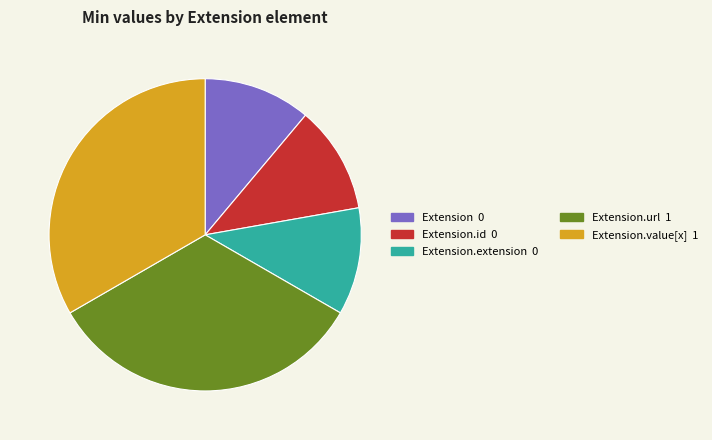

Is there any slice that represents more than half of the pie?

No